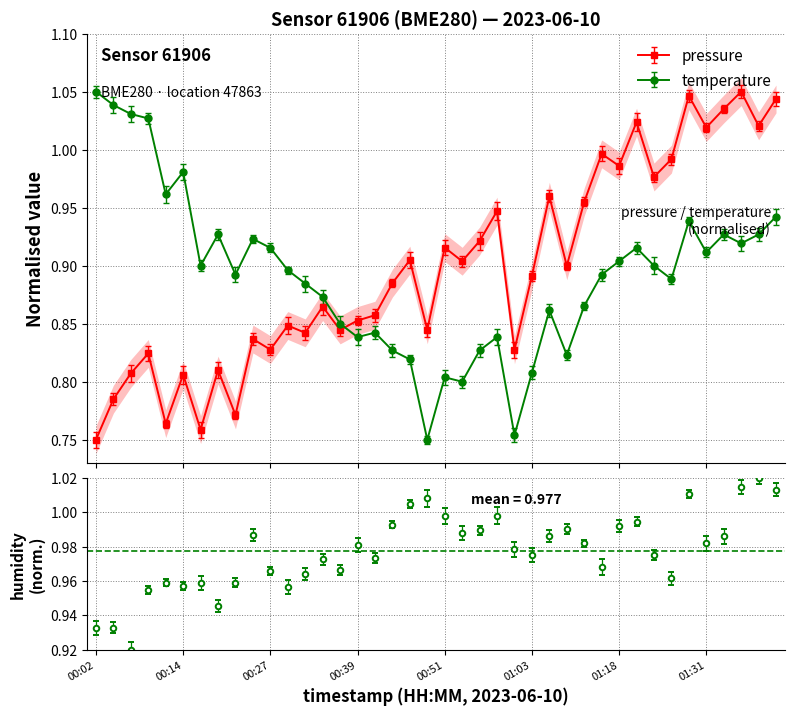

In pressure, how many points are higher than both neighbors (excluding endpoints)?

14